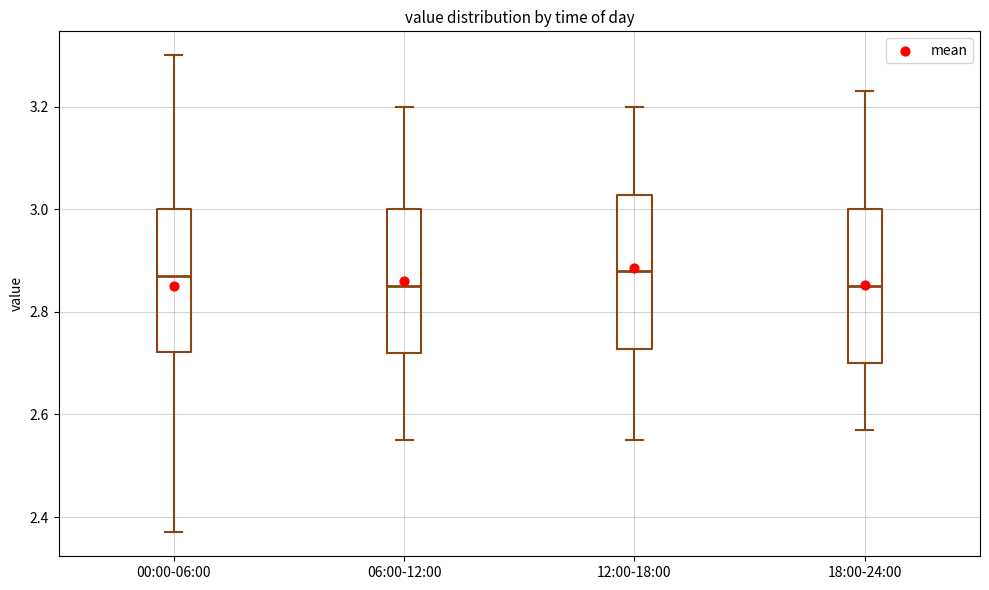

Where does the median line of the box for 12:00-18:00 sit on the y-axis? The values are not printed on the chart, so give them approximately, as read against the axis.

2.88